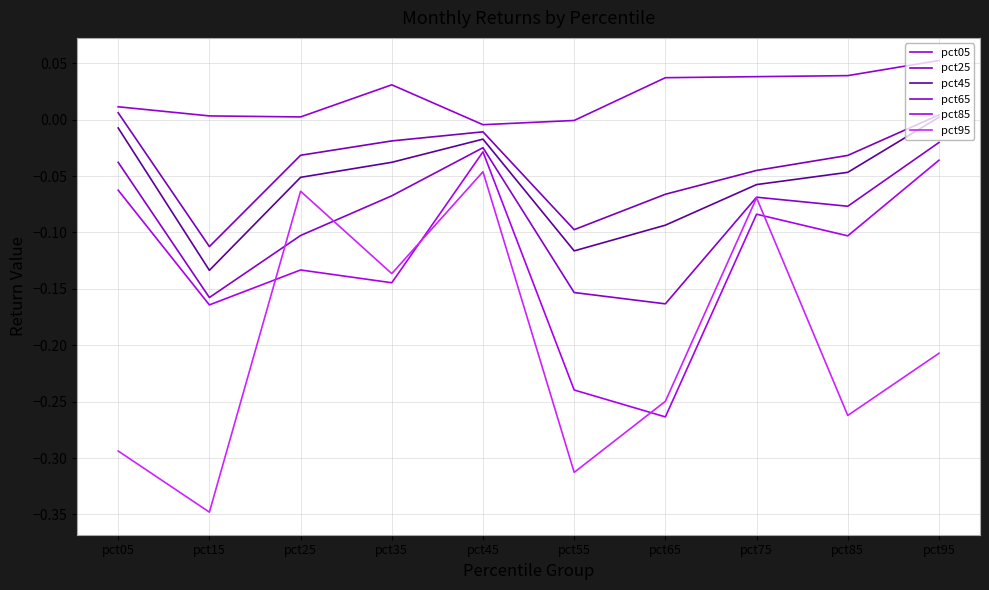

Is the value of pct65 at pct65 greater than the value of pct95 at pct15?

Yes